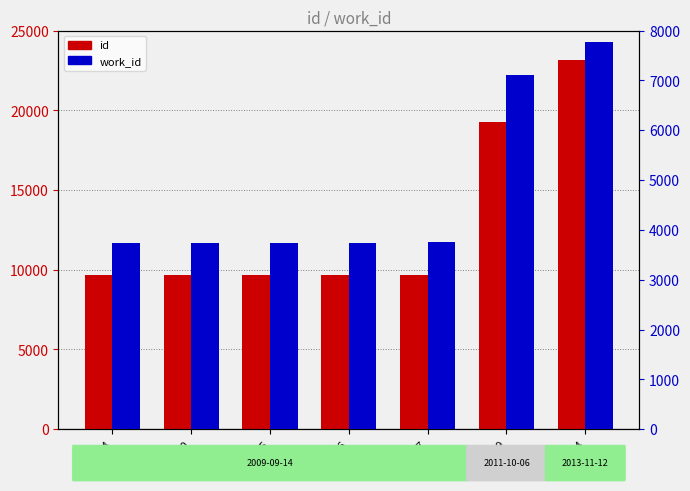

What is the total value across all series at 9664?

13397